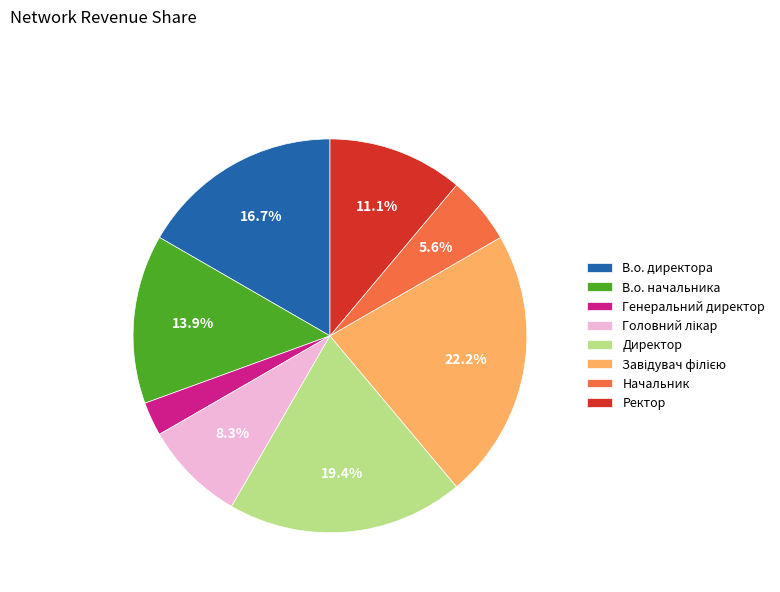

Is there any slice that represents more than half of the pie?

No